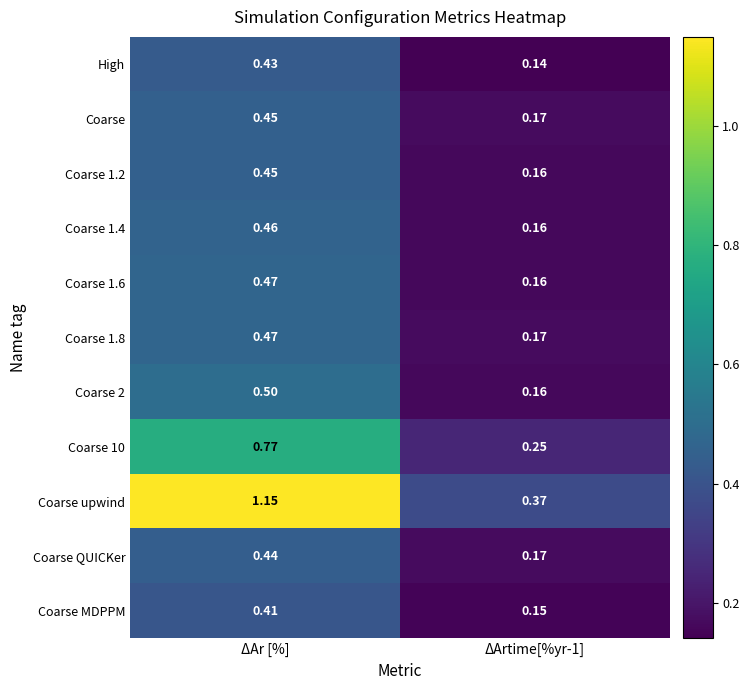

Which label corresponds to the smallest value in the chart?

ΔArtime[%yr-1]